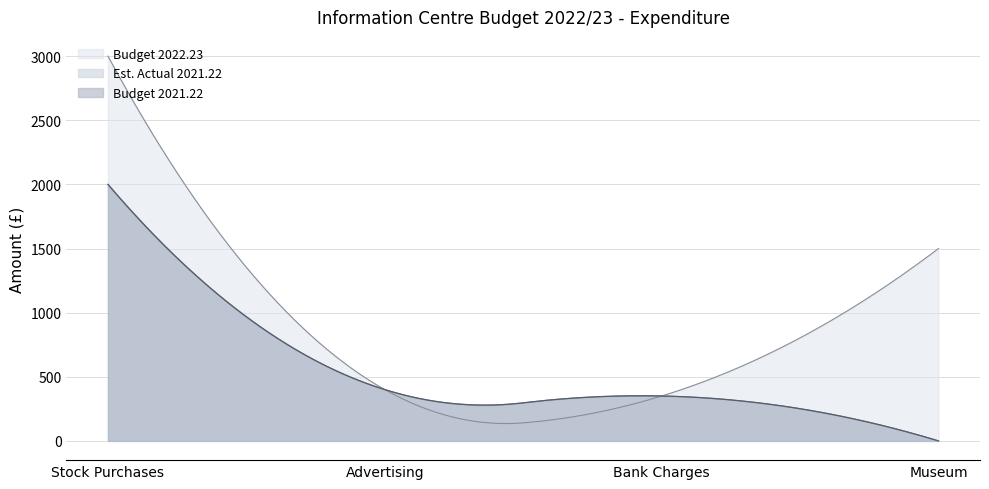

True or false: Budget 2022.23 has more than 1 points higher than both neighbors.

False